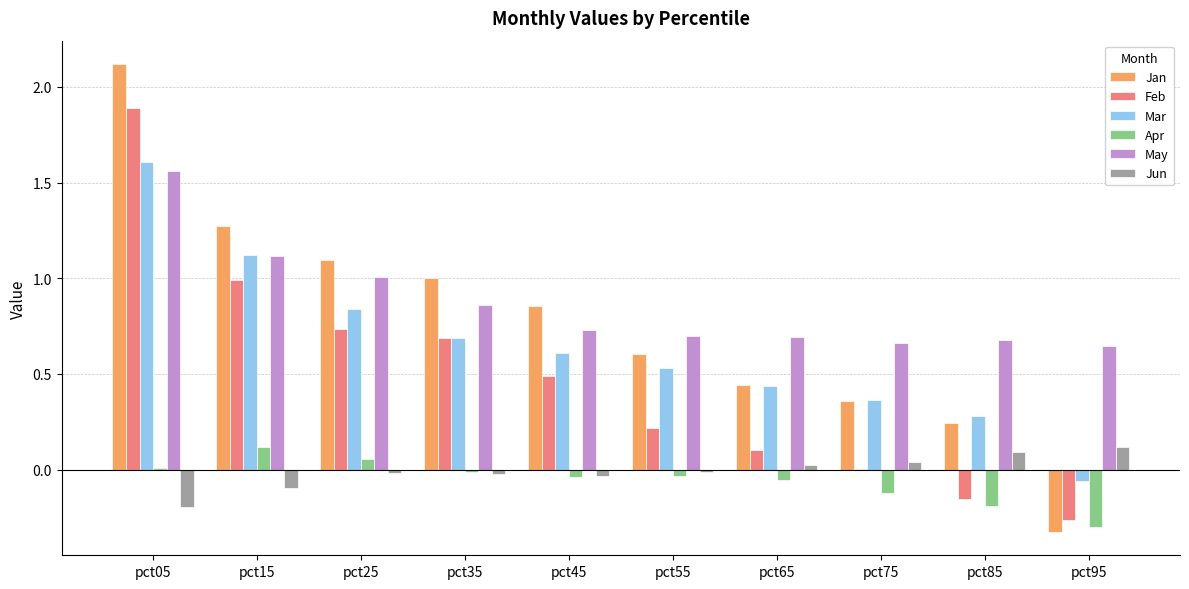

Does the chart contain stacked bars?

No